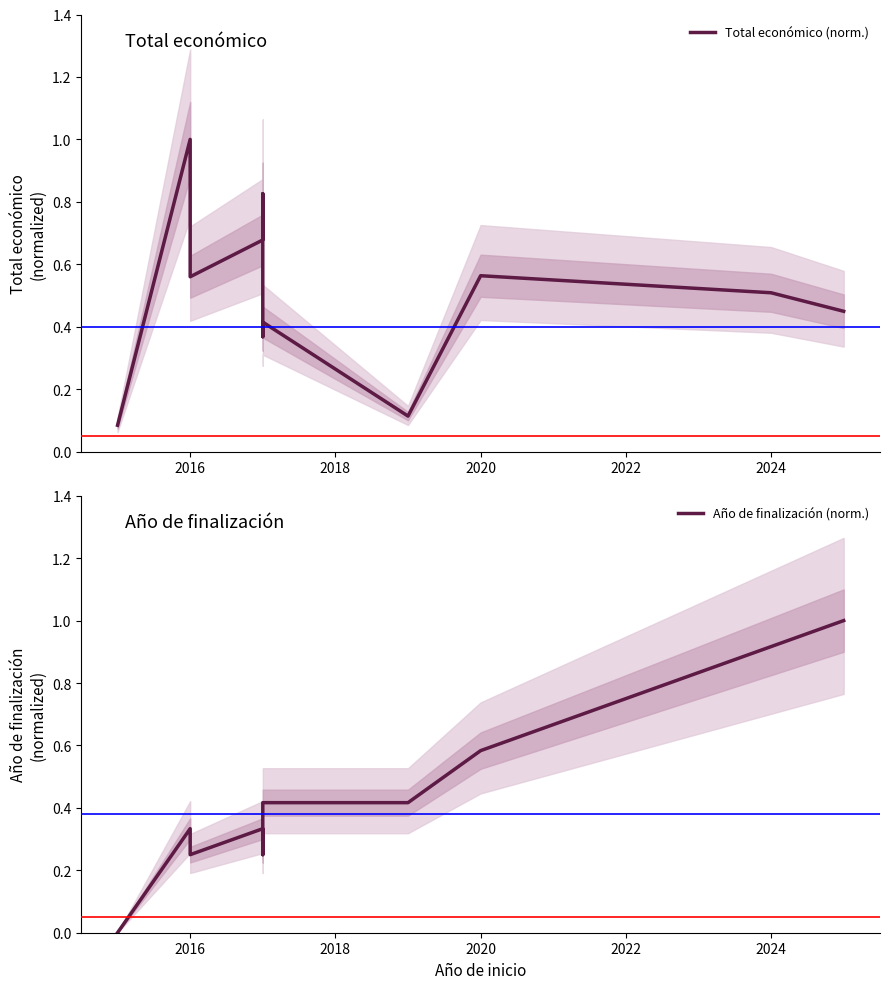

Reading left to right, what are all the values shown in this chart?

Total económico (norm.): 0.1	1.0	0.6	0.7	0.8	0.4	0.4	0.1	0.6	0.5	0.4
Año de finalización (norm.): 0.0	0.3	0.2	0.3	0.2	0.3	0.4	0.4	0.6	0.9	1.0